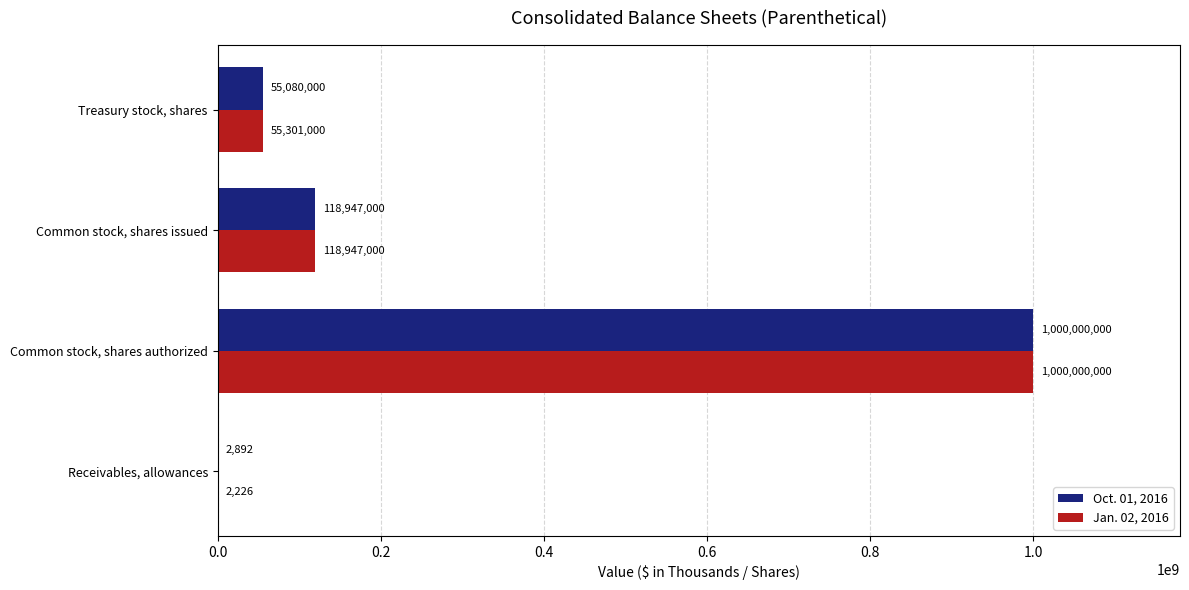

What is the total value across all series at Treasury stock, shares?

110381000